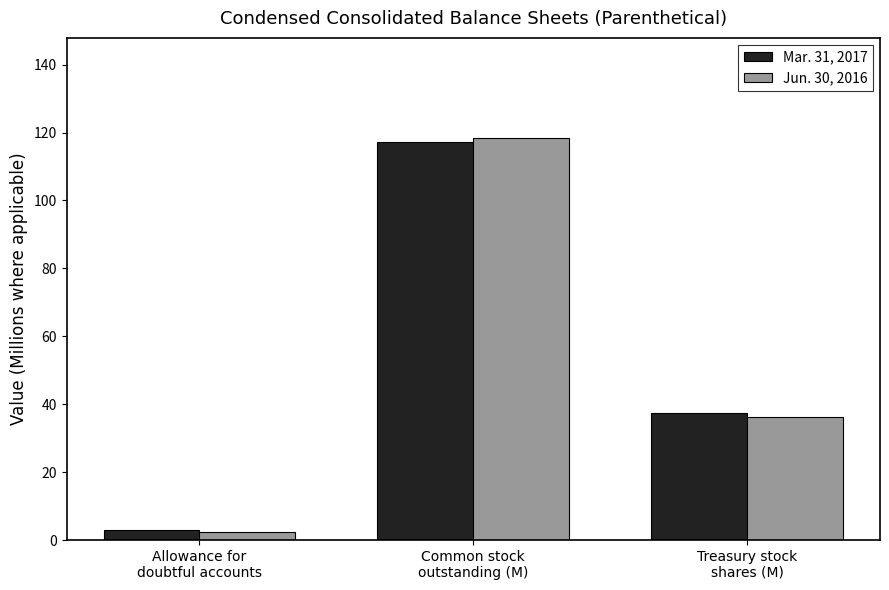

Reading left to right, list all the values displayed in this chart.

Mar. 31, 2017: 3.1	117.1	37.4
Jun. 30, 2016: 2.3	118.3	36.2